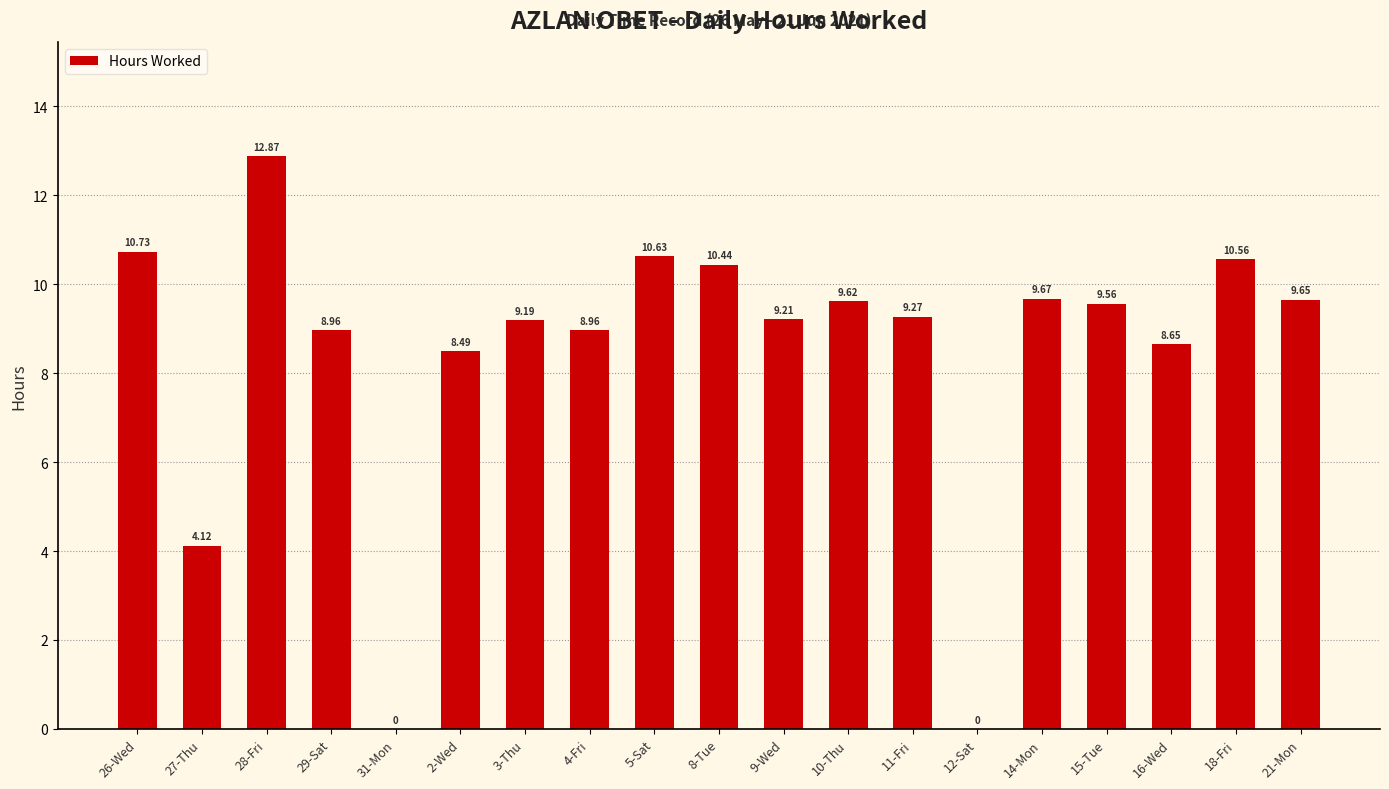

What is the sum of the values at 4-Fri and 5-Sat?

19.6